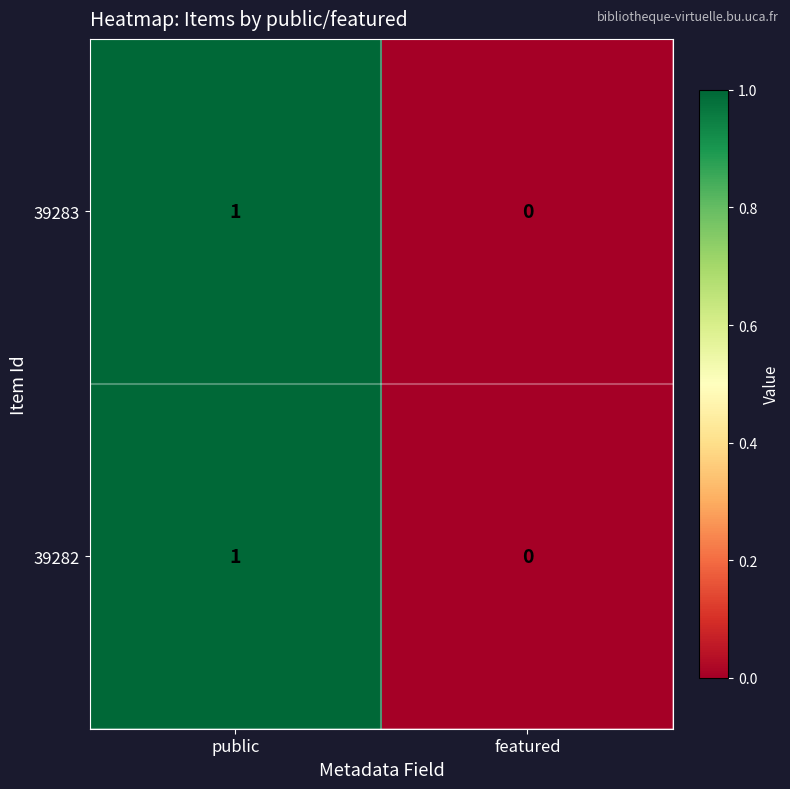

List the labels in order of 39282 value, smallest first.

featured, public